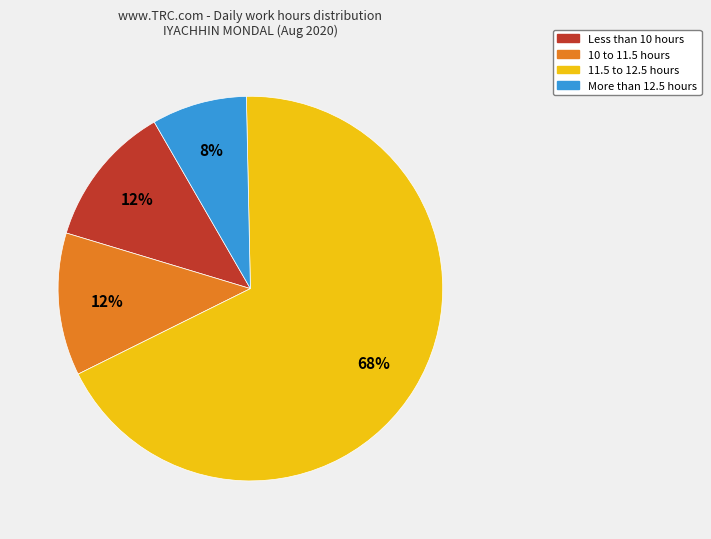

Is there any slice that represents more than half of the pie?

Yes